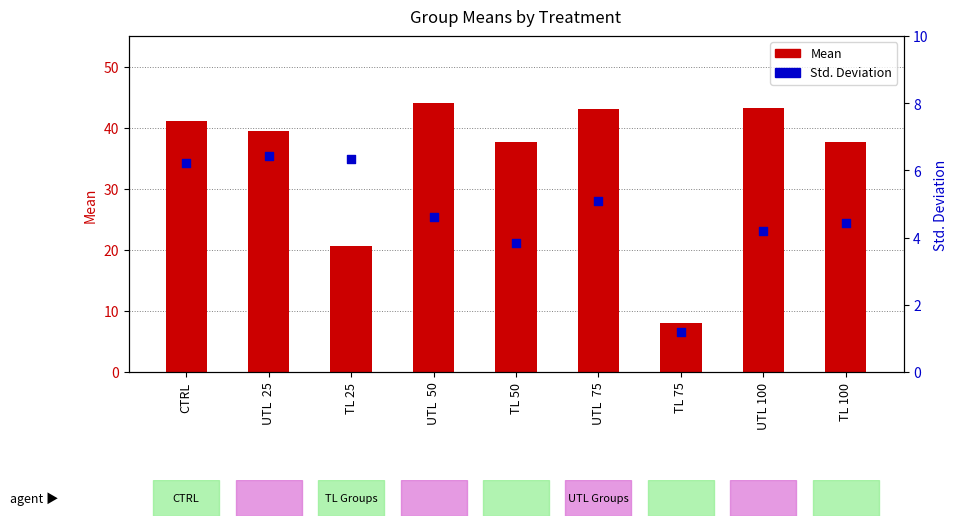

Which series reaches the minimum Y coordinate?

Std. Deviation